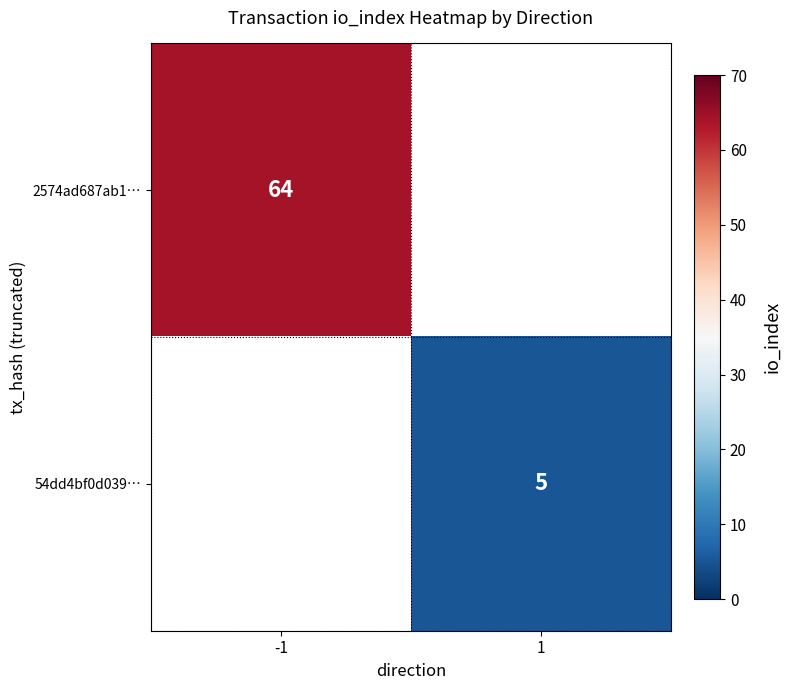

True or false: 54dd4bf0d039… has a value of 1 at 1.

False